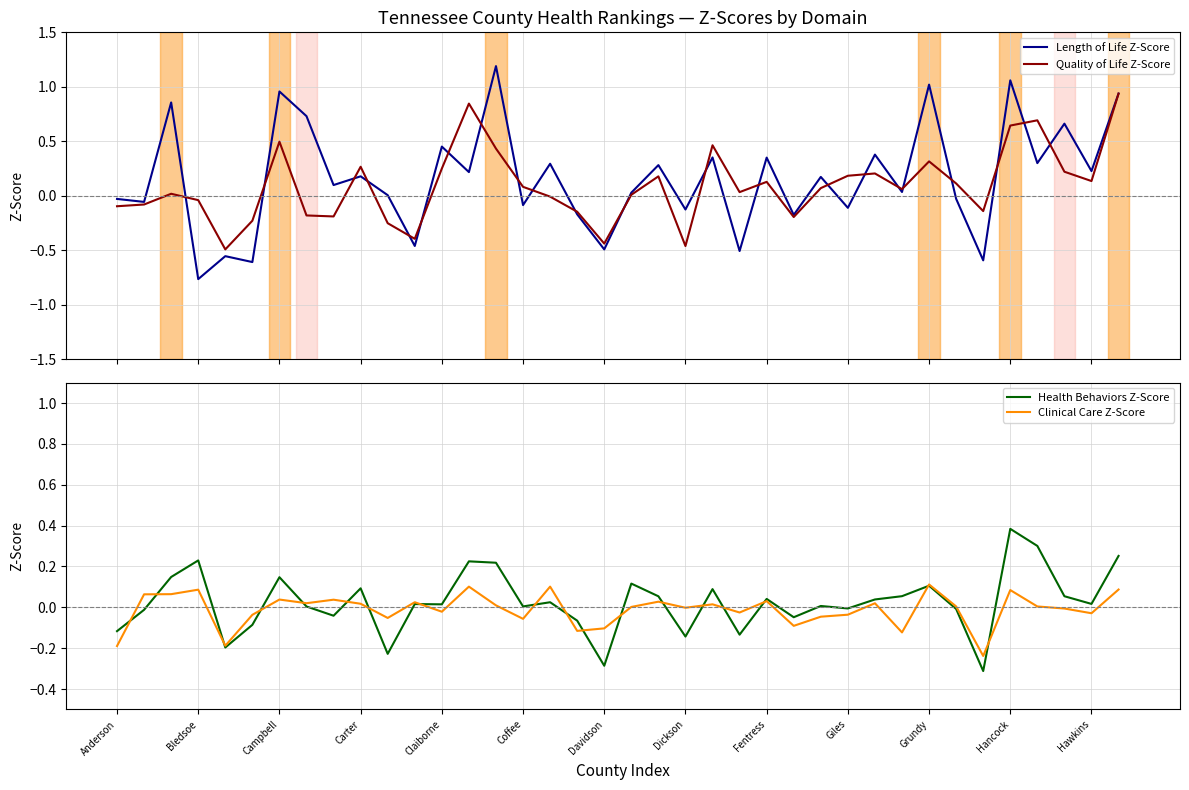

The Health Behaviors Z-Score series shows 0.0 at Claiborne. True or false?

True